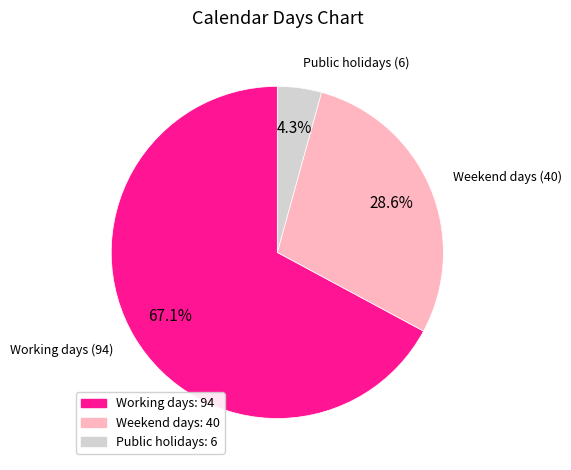

To the nearest percent, what is the difference between the largest and smallest slice percentages?

63%